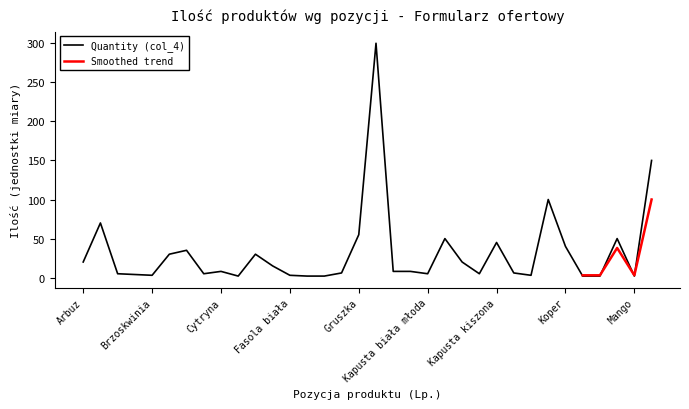

How many interior local valleys (lower than both neighbors) does the data have?

7